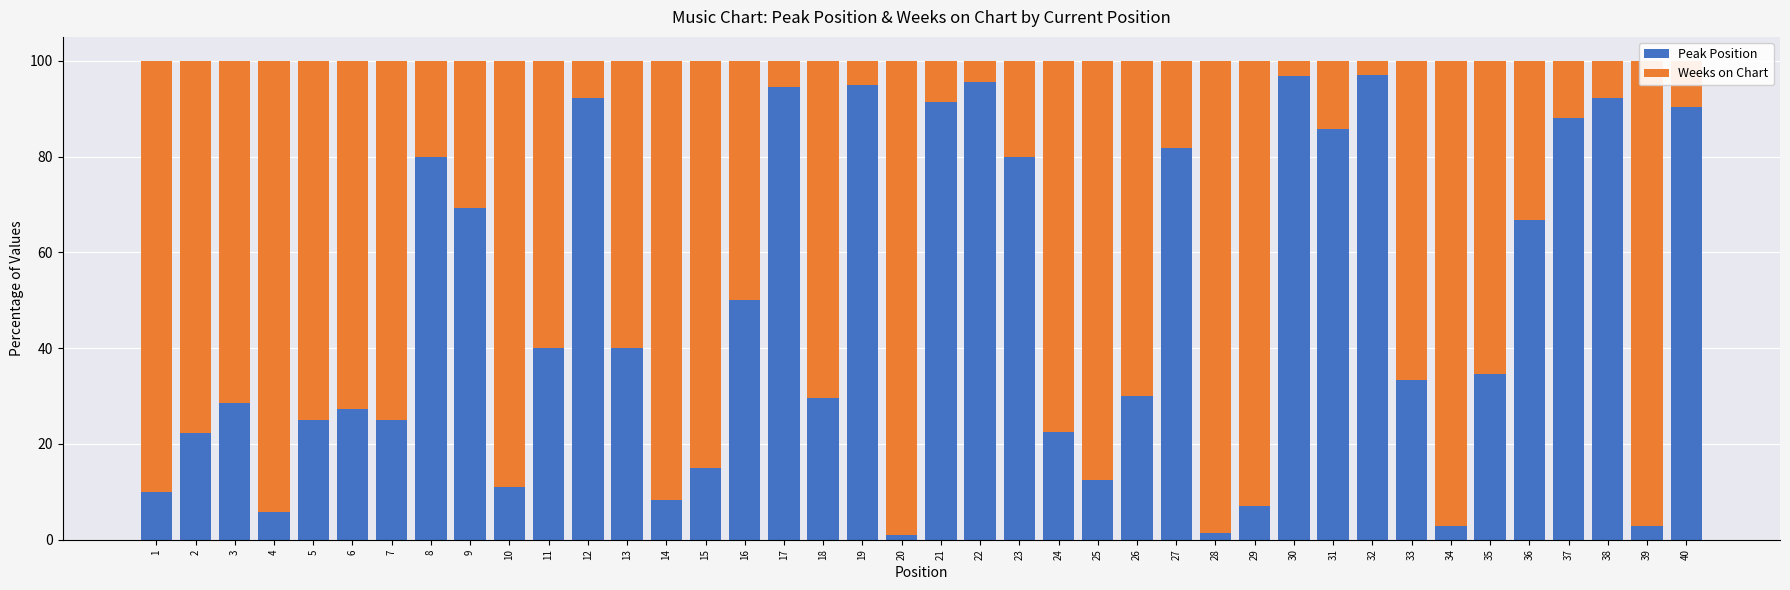

What is the highest value of the Peak Position series?

97.0